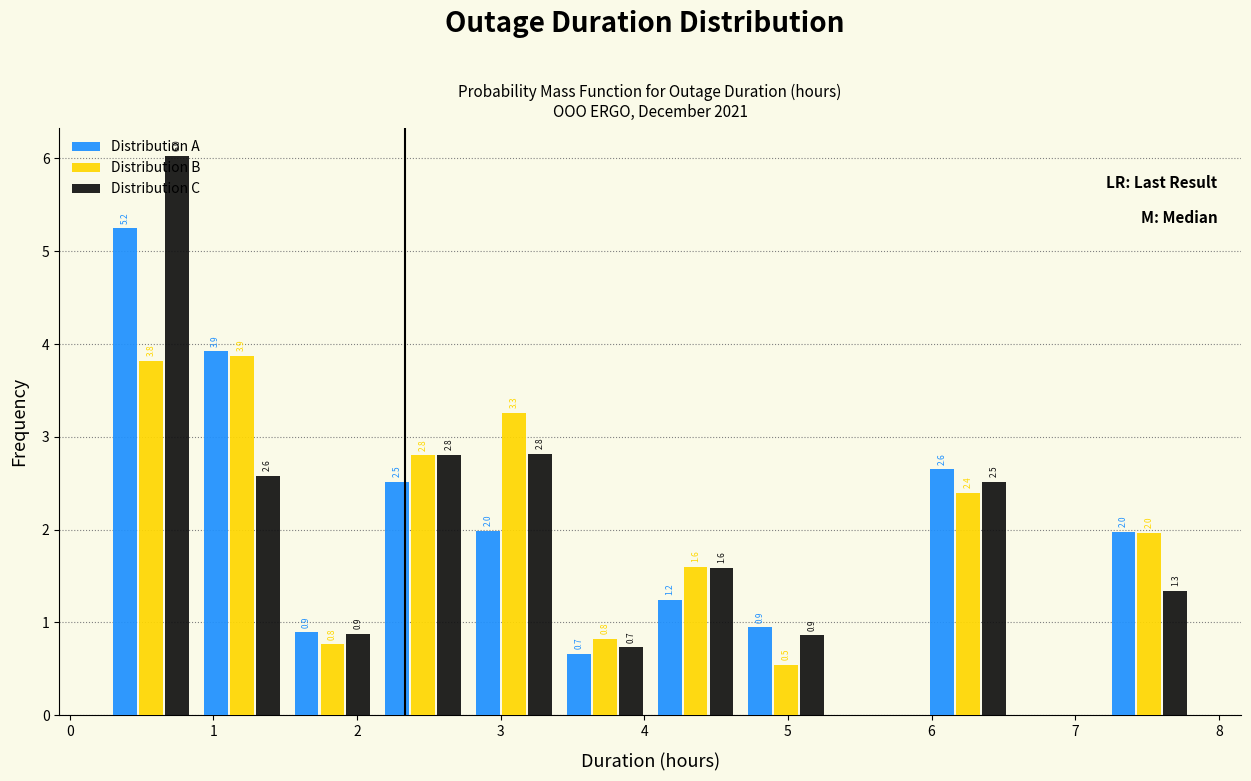

In the Distribution C series, which range on the x-axis has the tallest bar?

0.3 to 0.9